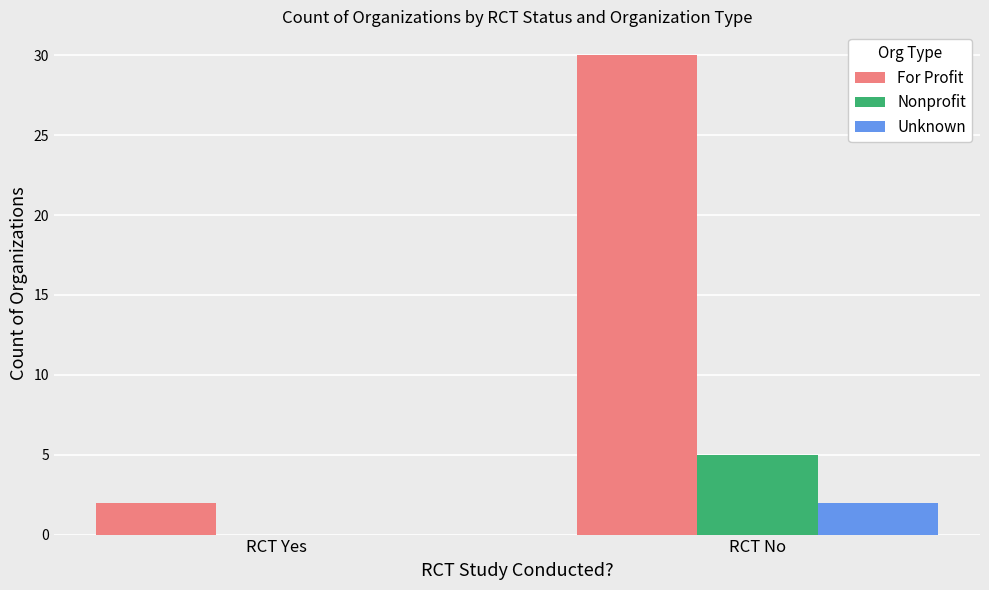

Which series changed the most between RCT Yes and RCT No?

For Profit